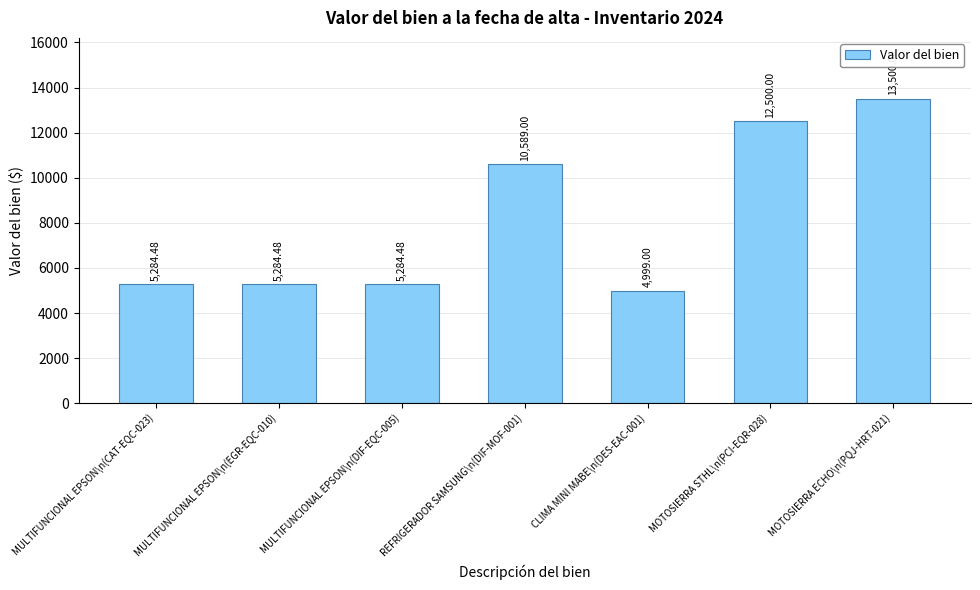

At which label is the value closest to 9249?

REFRIGERADOR SAMSUNG\n(DIF-MOF-001)